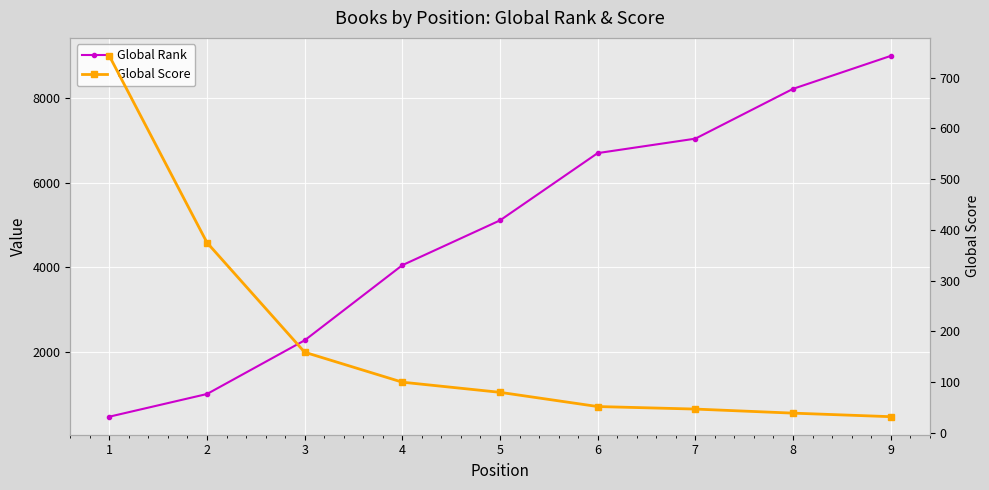

Where is Global Score nearest to the value 387?

2